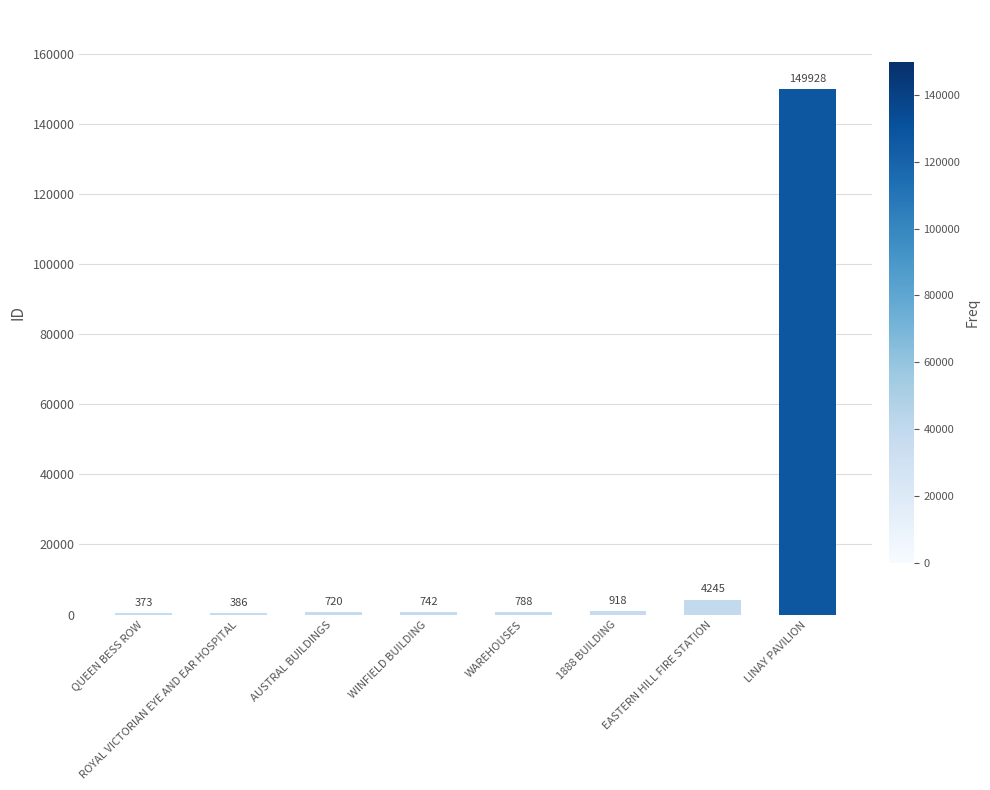

Are the bars horizontal?

No